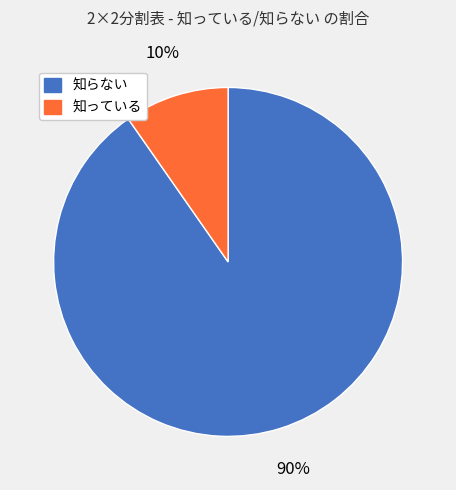

The 知っている slice represents 22% of the pie. True or false?

False